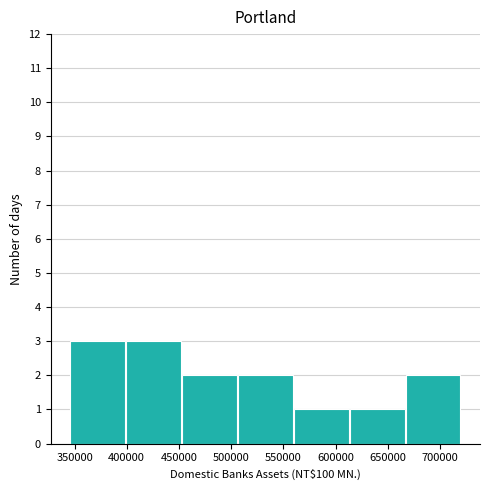

How tall is the bar that spans 345000 to 400000 on the x-axis? Neither the bar edges nor the heights are printed on the chart, so give them approximately, as read against the axes.

3